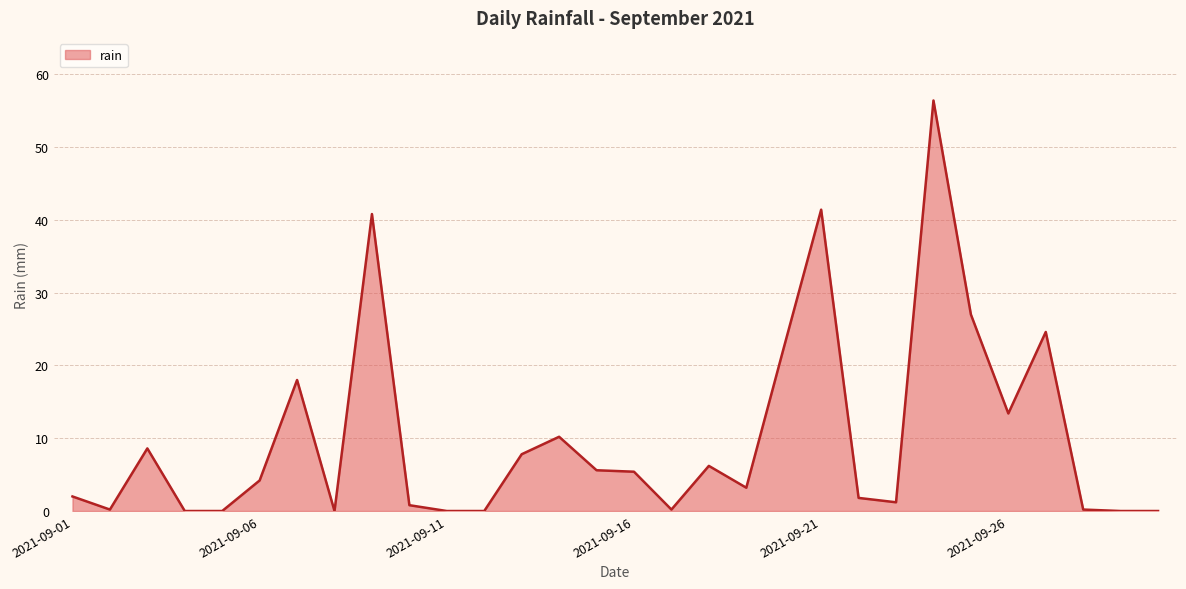

How many values exceed 4?

15